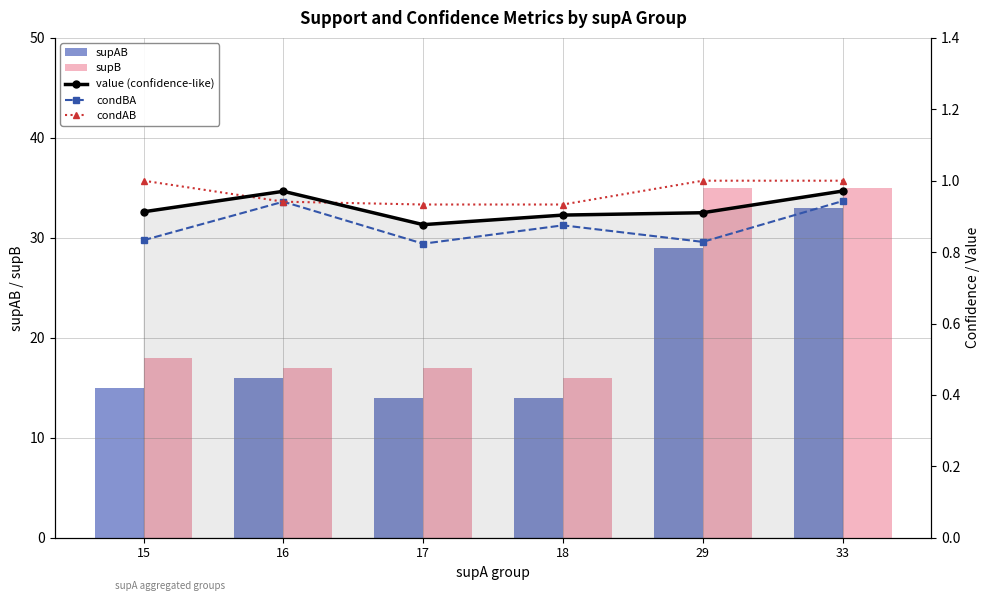

Is it true that value (confidence-like) equals 1.0 at 33?

True